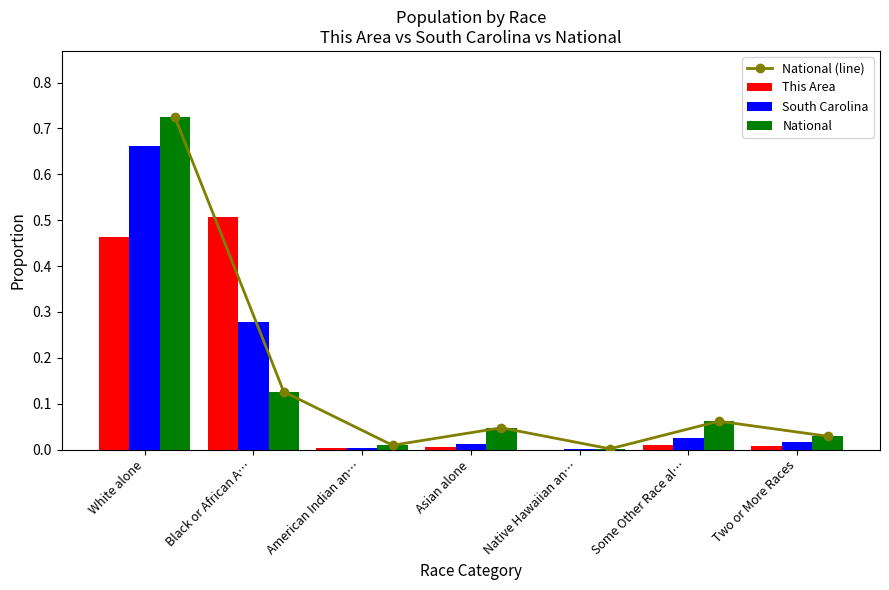

What are all the series names shown in the legend?

National (line), This Area, South Carolina, National